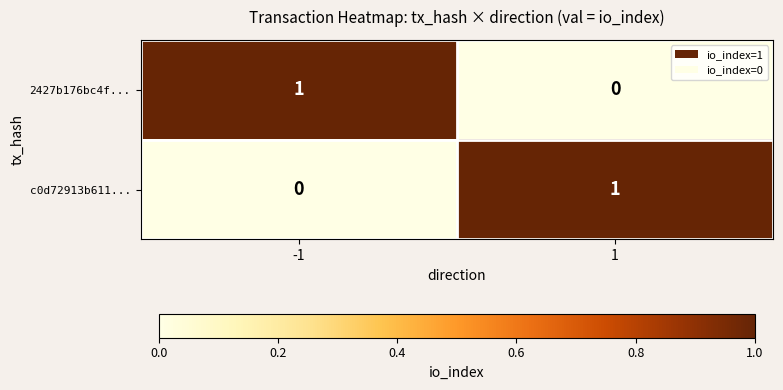

The 2427b176bc4f... series shows -1 at 1. True or false?

False